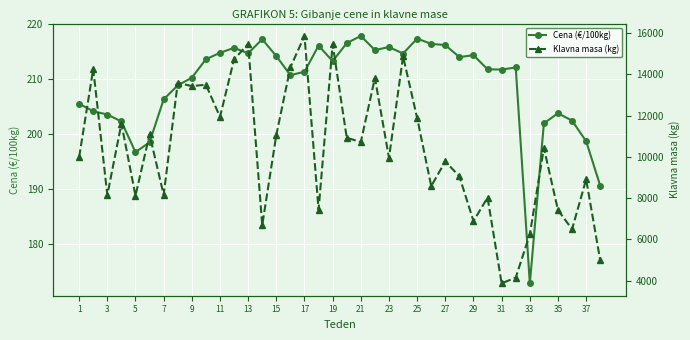

The value of Cena (€/100kg) at 33 is 61.7. True or false?

False